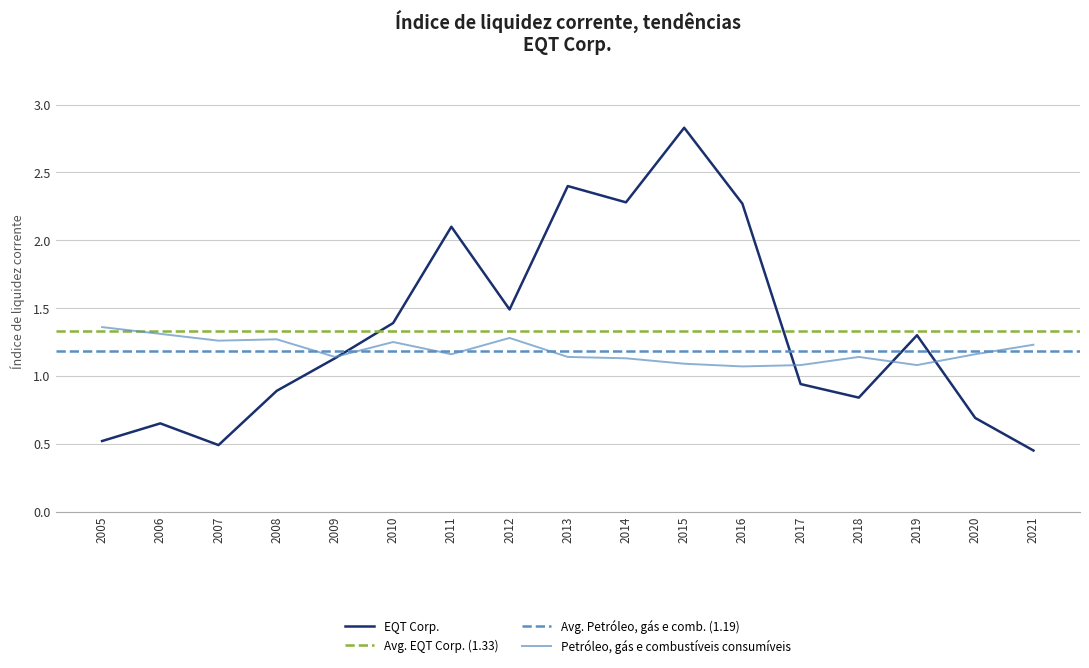

List the series in order of their overall mean, highest first.

EQT Corp., Petróleo, gás e combustíveis consumíveis